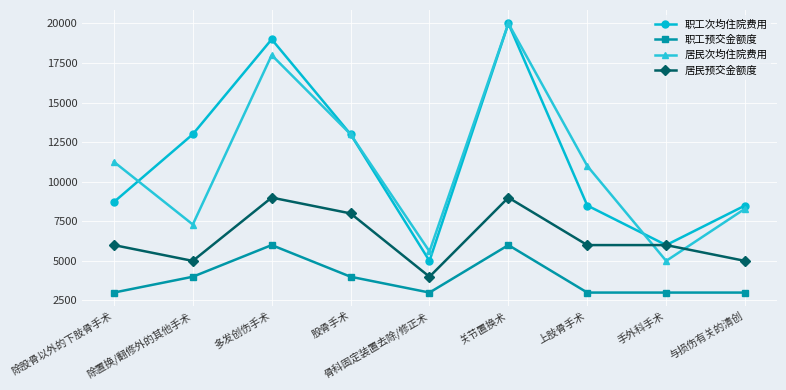

How many interior local peaks does the 职工次均住院费用 series have?

2